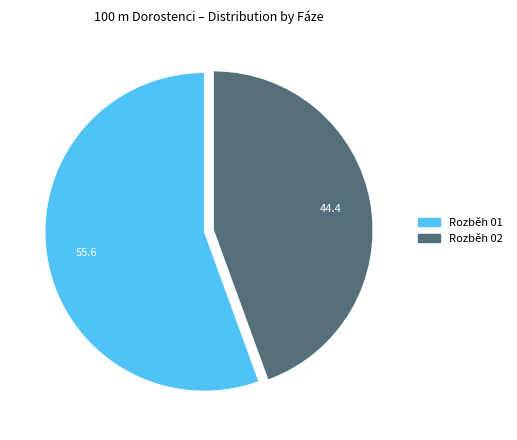

What is the ratio of the value at Rozběh 02 to the value at Rozběh 01?

0.8